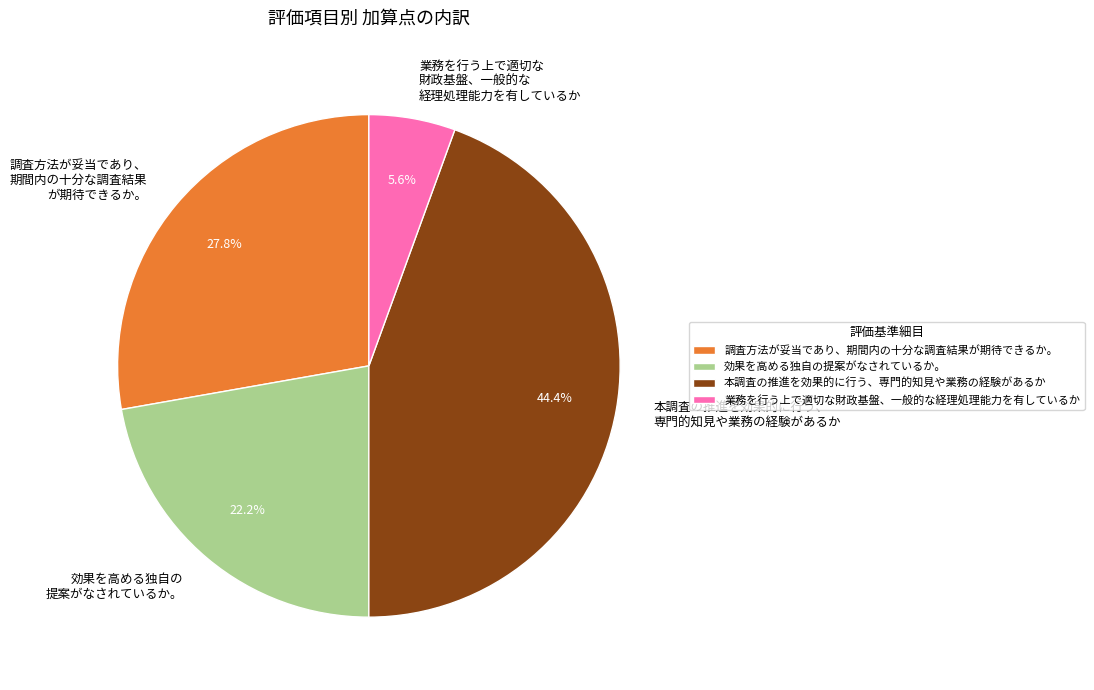

Does 効果を高める独自の提案がなされているか。 account for over 50% of the chart?

No